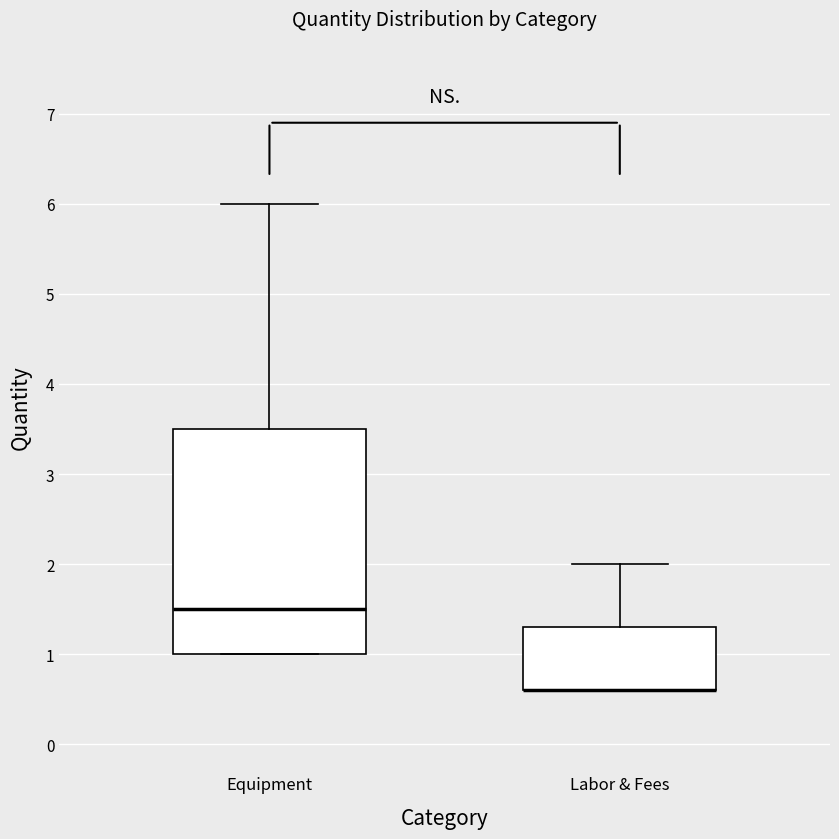

Reading left to right, read every box against the y-axis: the position of its median line, the range the box covers, and the ends of its whiskers. The values are not printed on the chart, so give them approximately, as read against the axis.

Equipment: median 1.5, box 1.0 to 3.5, whiskers 1.0 to 6.0
Labor & Fees: median 0.6 (drawn on the box's lower edge), box 0.6 to 1.3, whiskers 0.6 to 2.0